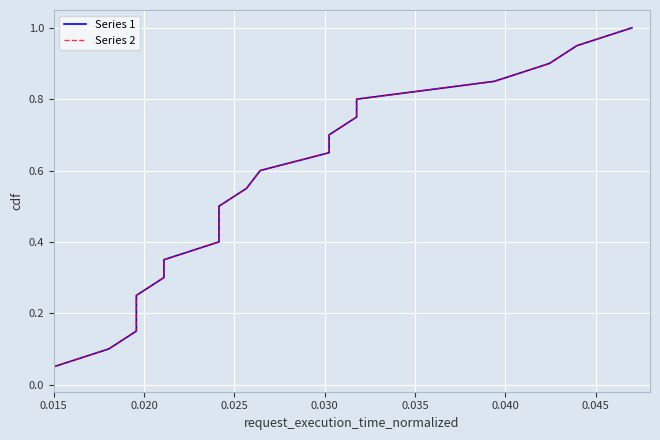

List the series in order of their peak value, highest first.

Series 1, Series 2